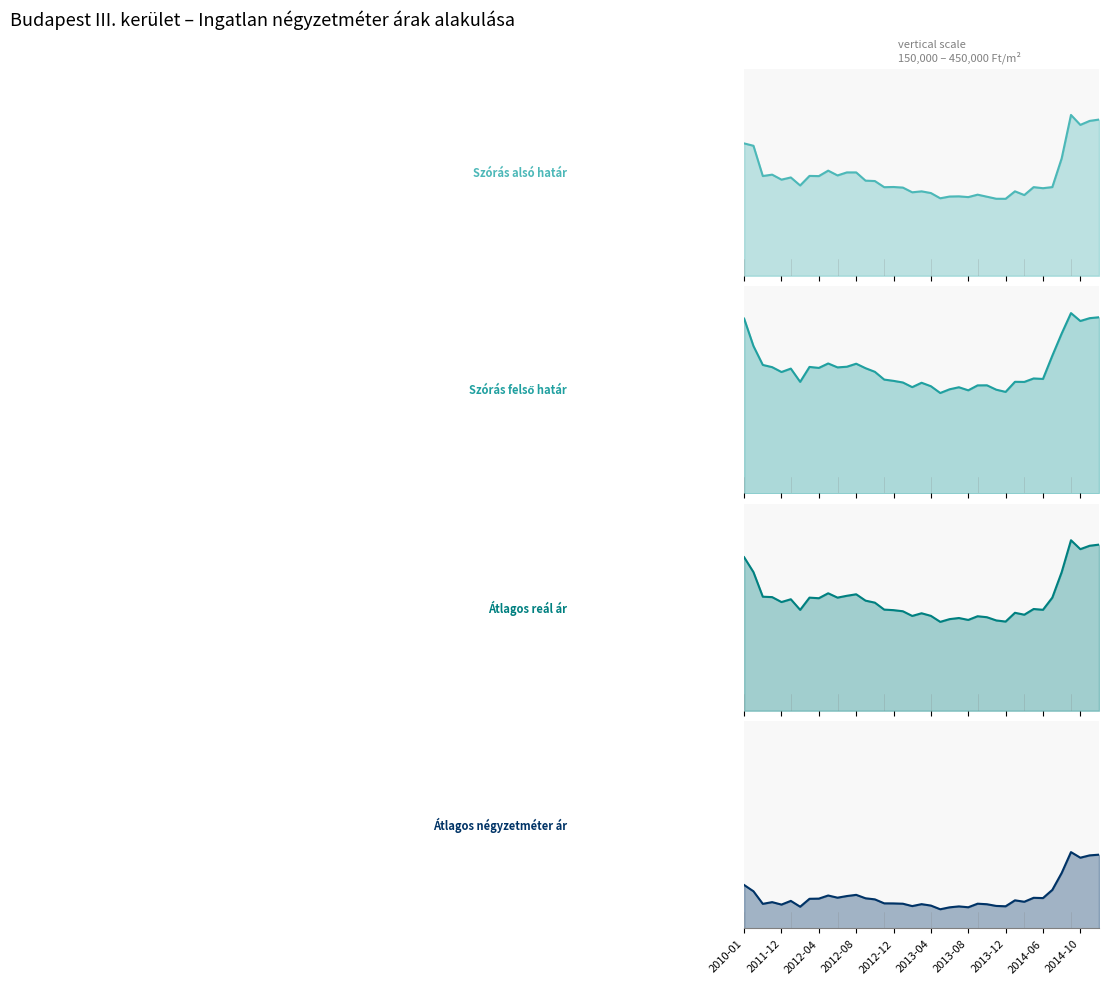

Rank the series at 30 from lowest to highest value.

Átlagos négyzetméter ár, Szórás alsó határ, Átlagos reál ár, Szórás felső határ